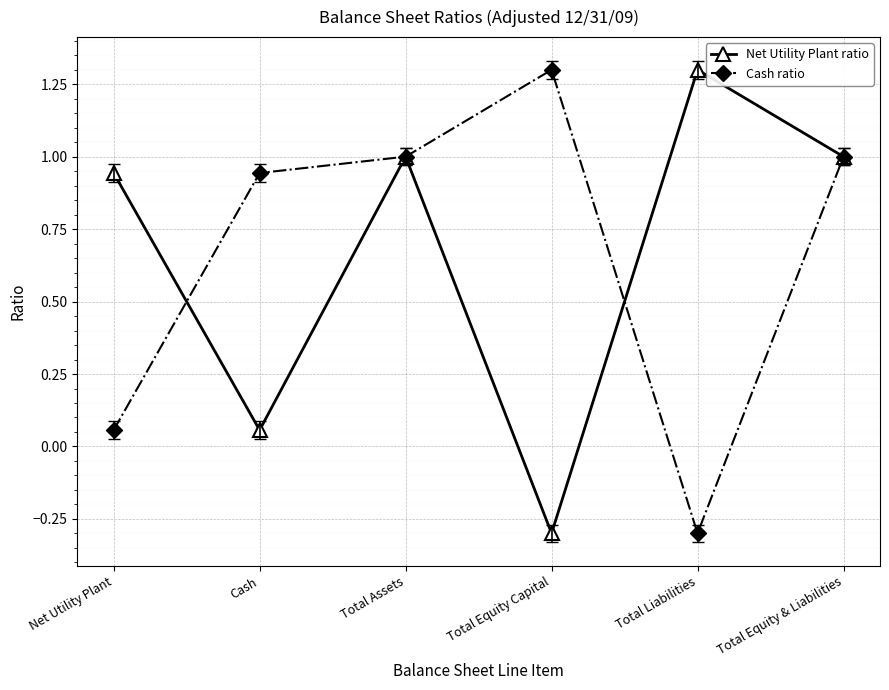

In Cash ratio, how many points are higher than both neighbors (excluding endpoints)?

1